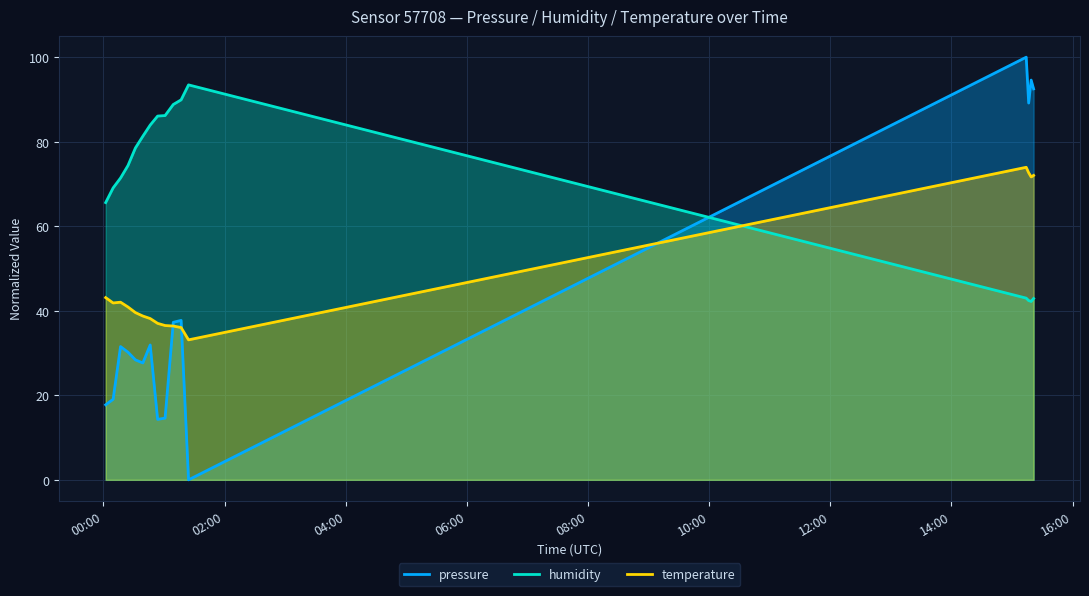

True or false: temperature and humidity cross at least once.

True